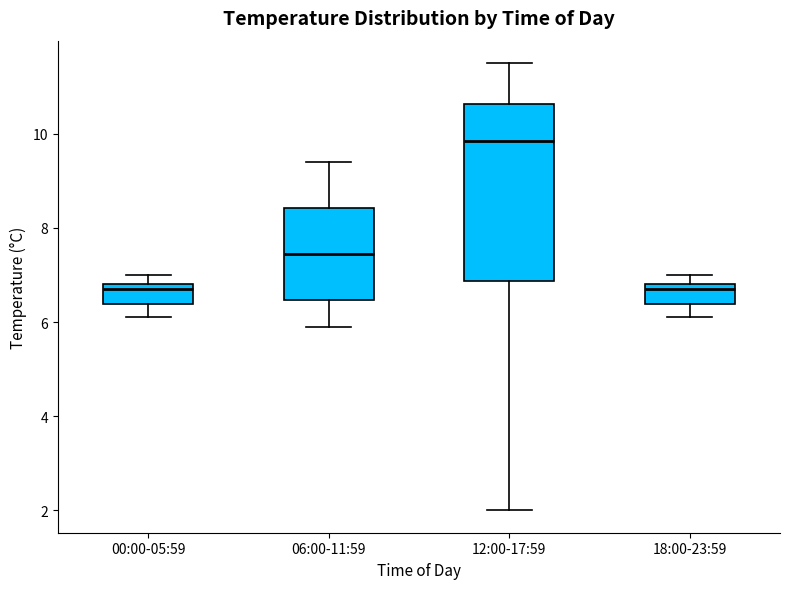

Where does the upper whisker of the box for 06:00-11:59 end on the y-axis? The values are not printed on the chart, so give them approximately, as read against the axis.

9.4